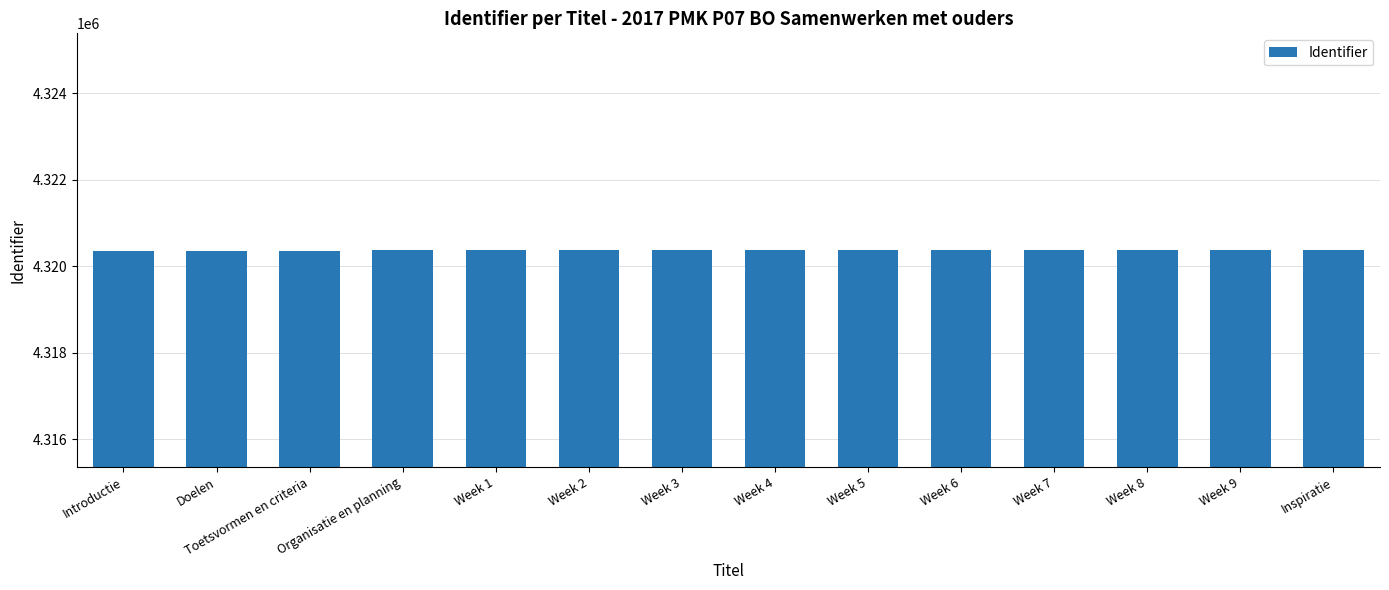

What is the ratio of the value at Week 5 to the value at Toetsvormen en criteria?

1.0